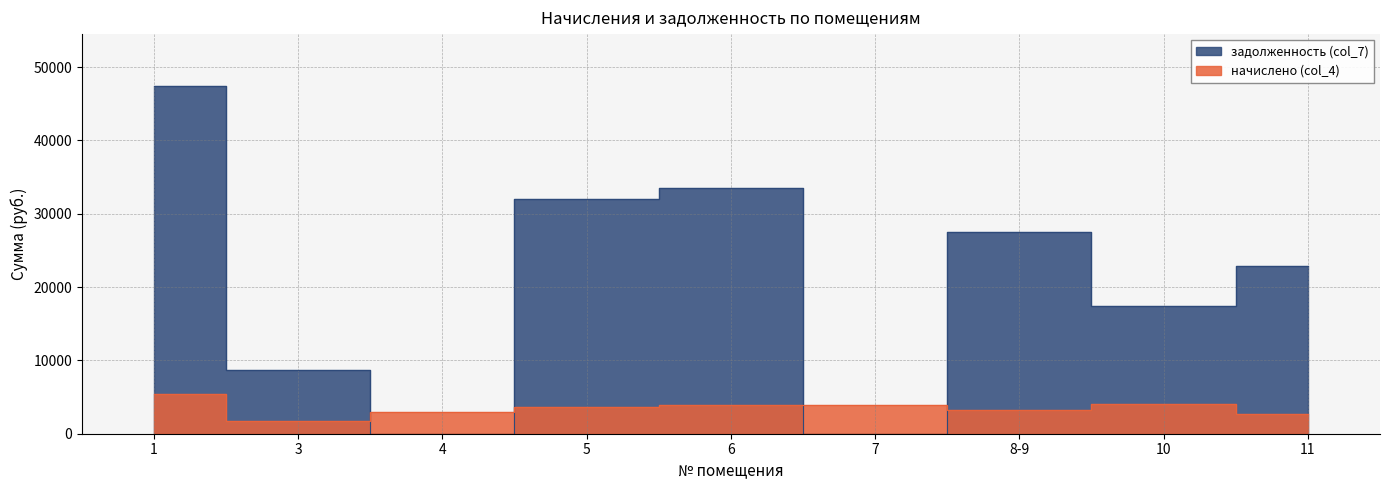

What is the label of the 1st point from the left?

1